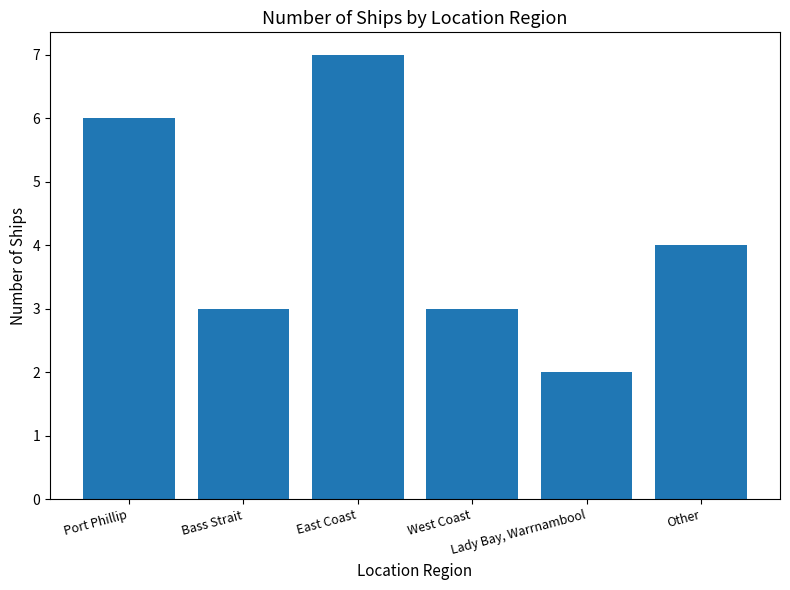

The chart shows a value of 3 at Bass Strait. True or false?

True